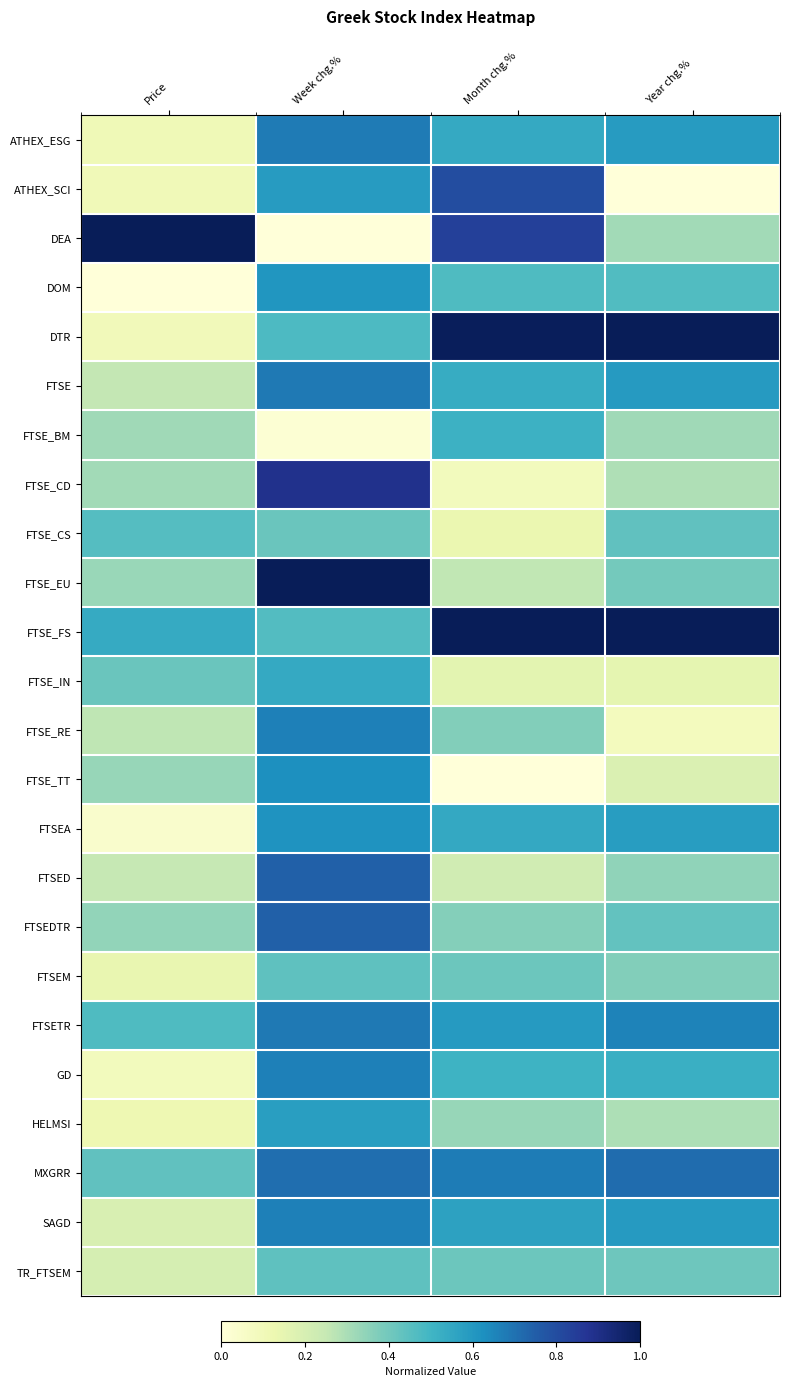

What is the total value across all series at Week chg.%?

13.9